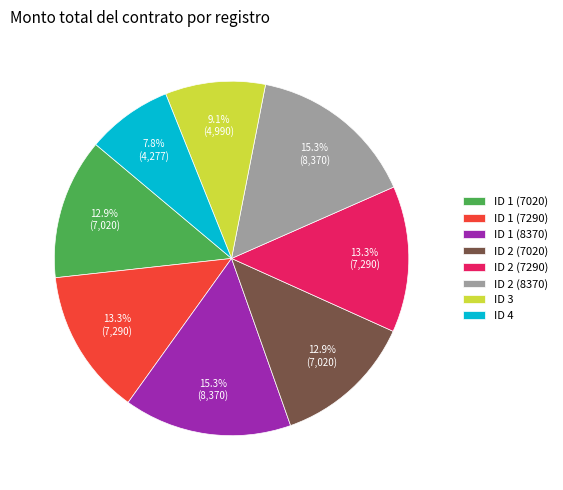

Do ID 2 (8370) and ID 1 (8370) together represent more than half of the pie?

No